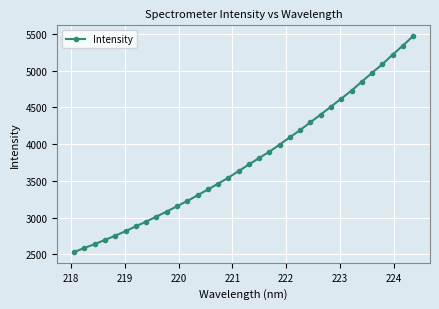

Reading left to right, extract all data points from this chart.

2533.4	2589.2	2640.2	2698.6	2755.7	2816.7	2882.8	2946.4	3015.3	3082.8	3155.9	3226.7	3303.7	3383.2	3461.9	3543.5	3633.0	3723.0	3810.7	3897.1	3993.3	4093.1	4191.0	4297.0	4401.7	4509.9	4618.0	4726.5	4848.7	4968.5	5085.2	5214.4	5337.5	5467.4